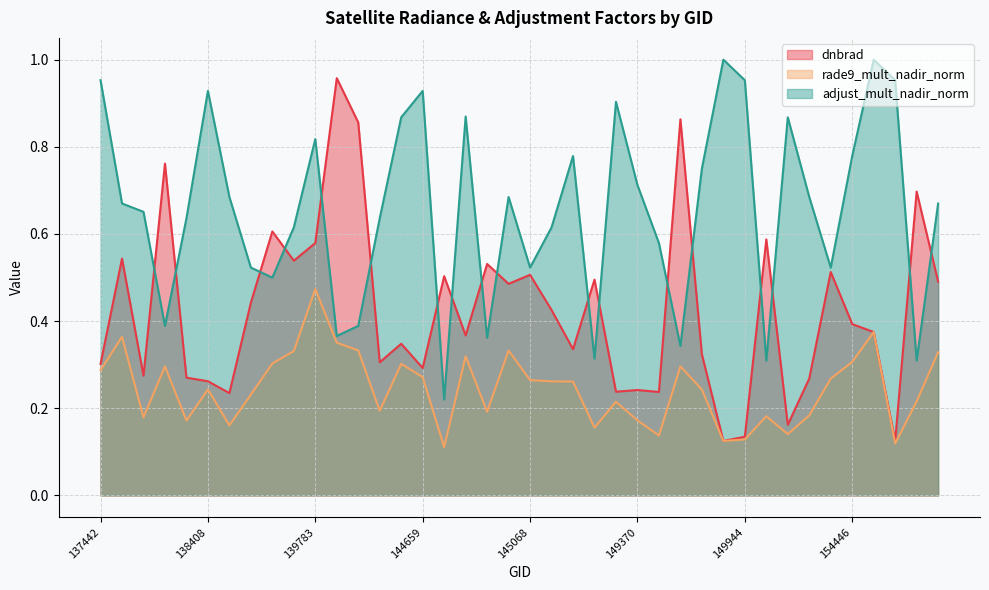

How many times do dnbrad and adjust_mult_nadir_norm cross each other?

18